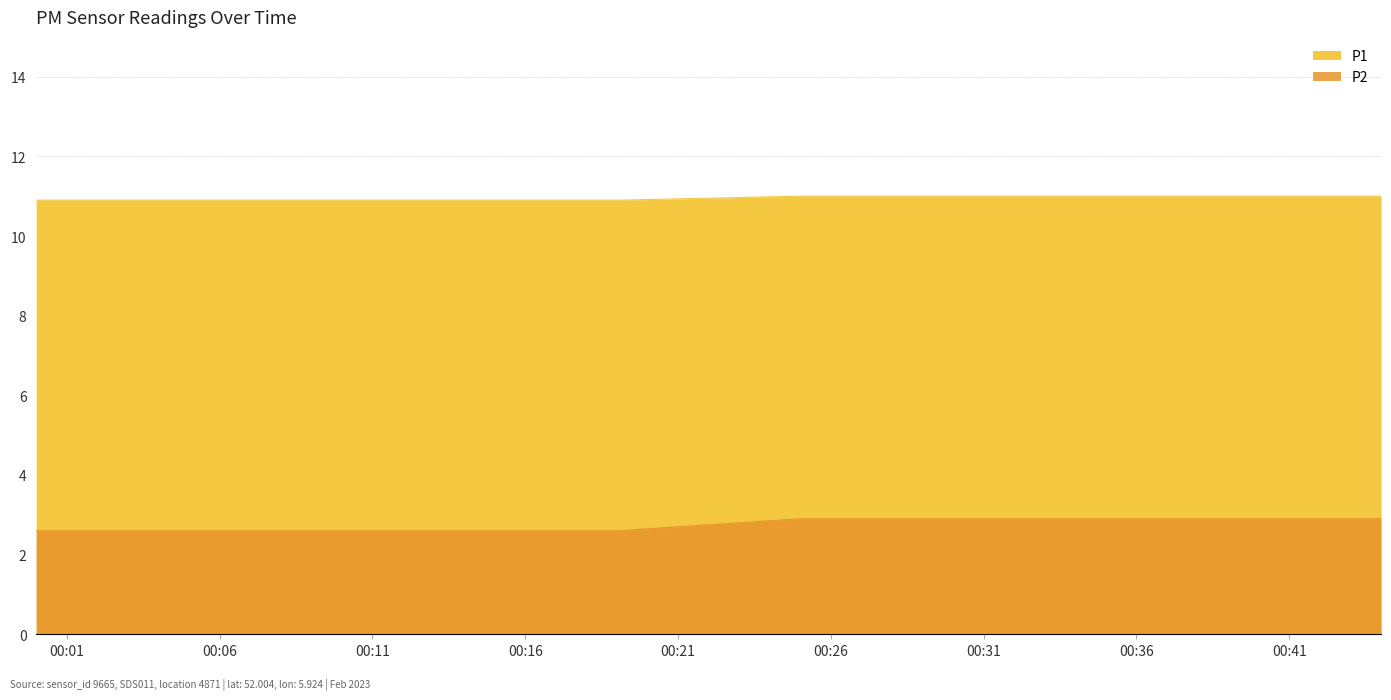

At which category is the sum across all series the highest?

2023-02-01T00:25:00